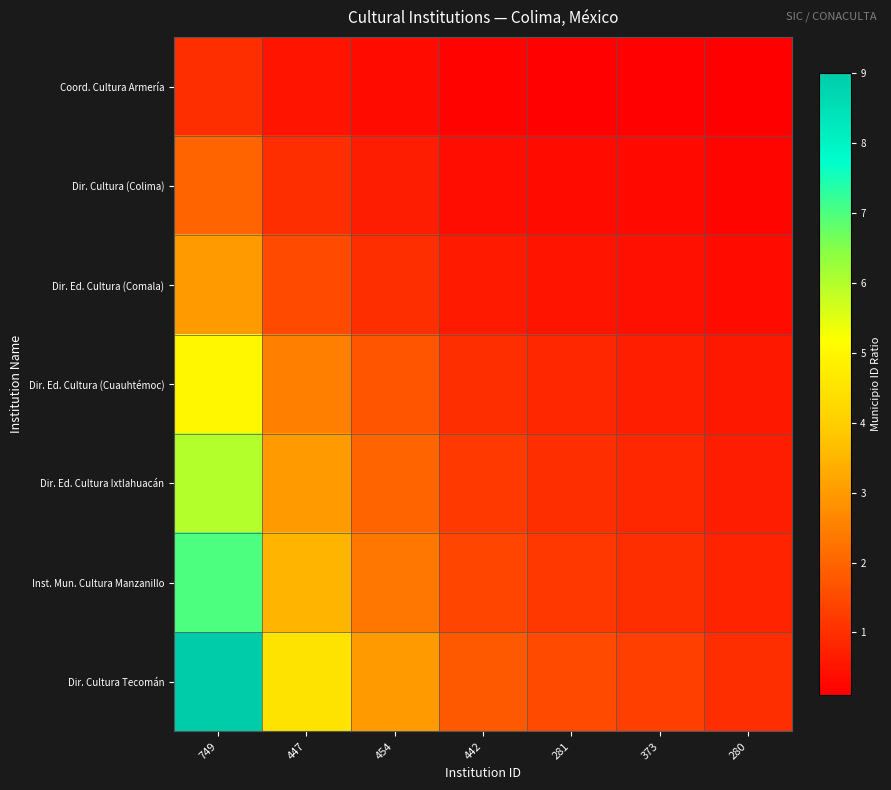

Which series has the widest spread of values?

Dir. Cultura Tecomán